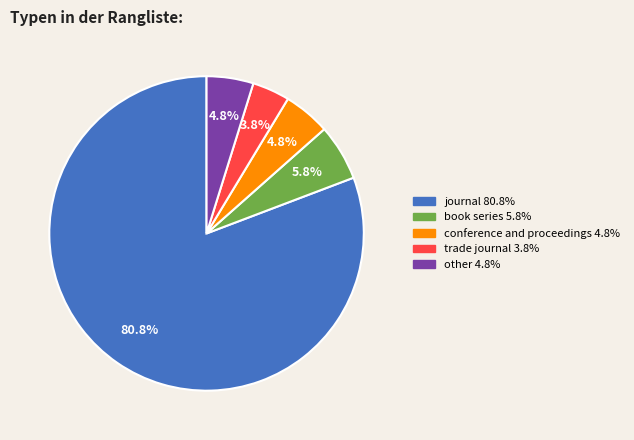

What is the ratio of the value at other to the value at conference and proceedings?

1.0